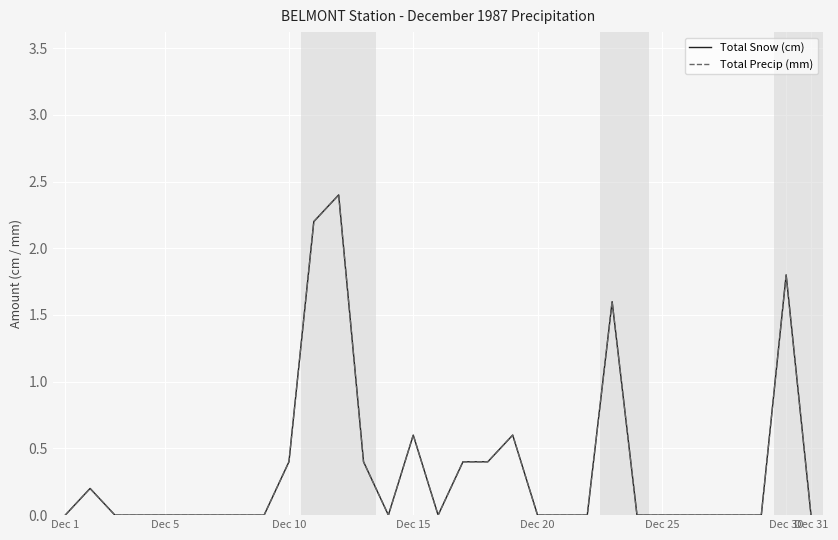

True or false: Total Snow (cm) and Total Precip (mm) intersect in this chart.

False